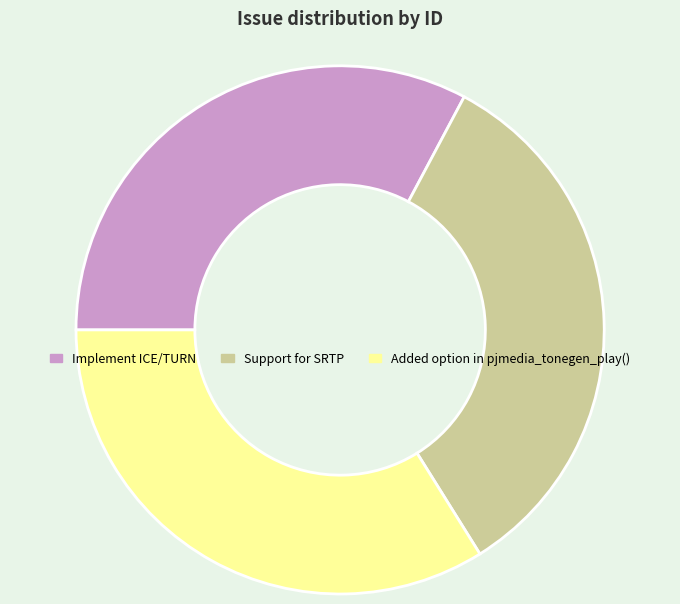

Which category has the biggest portion of the pie?

Added option in pjmedia_tonegen_play()